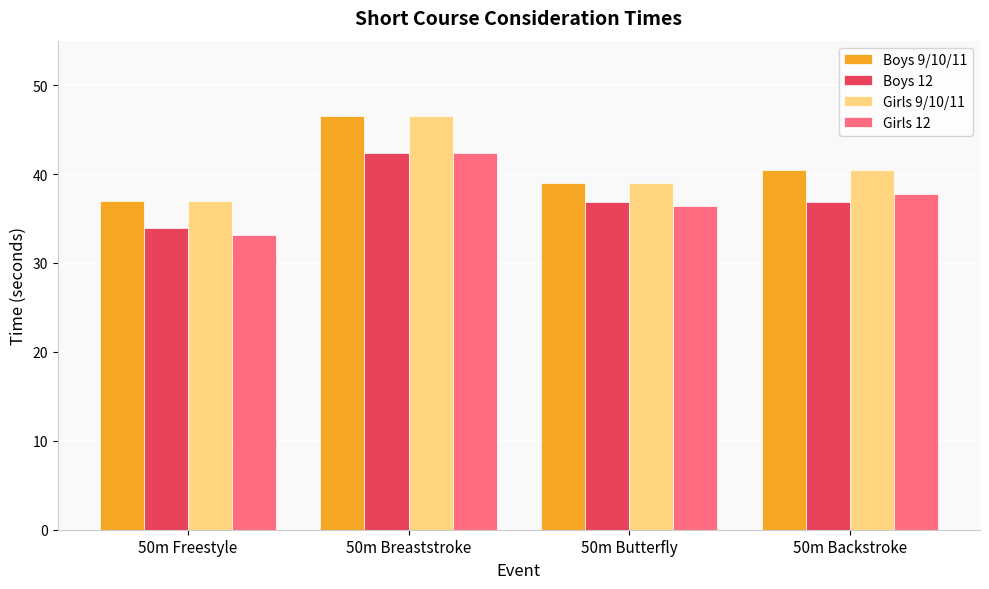

Which label corresponds to the largest value in the chart?

50m Breaststroke